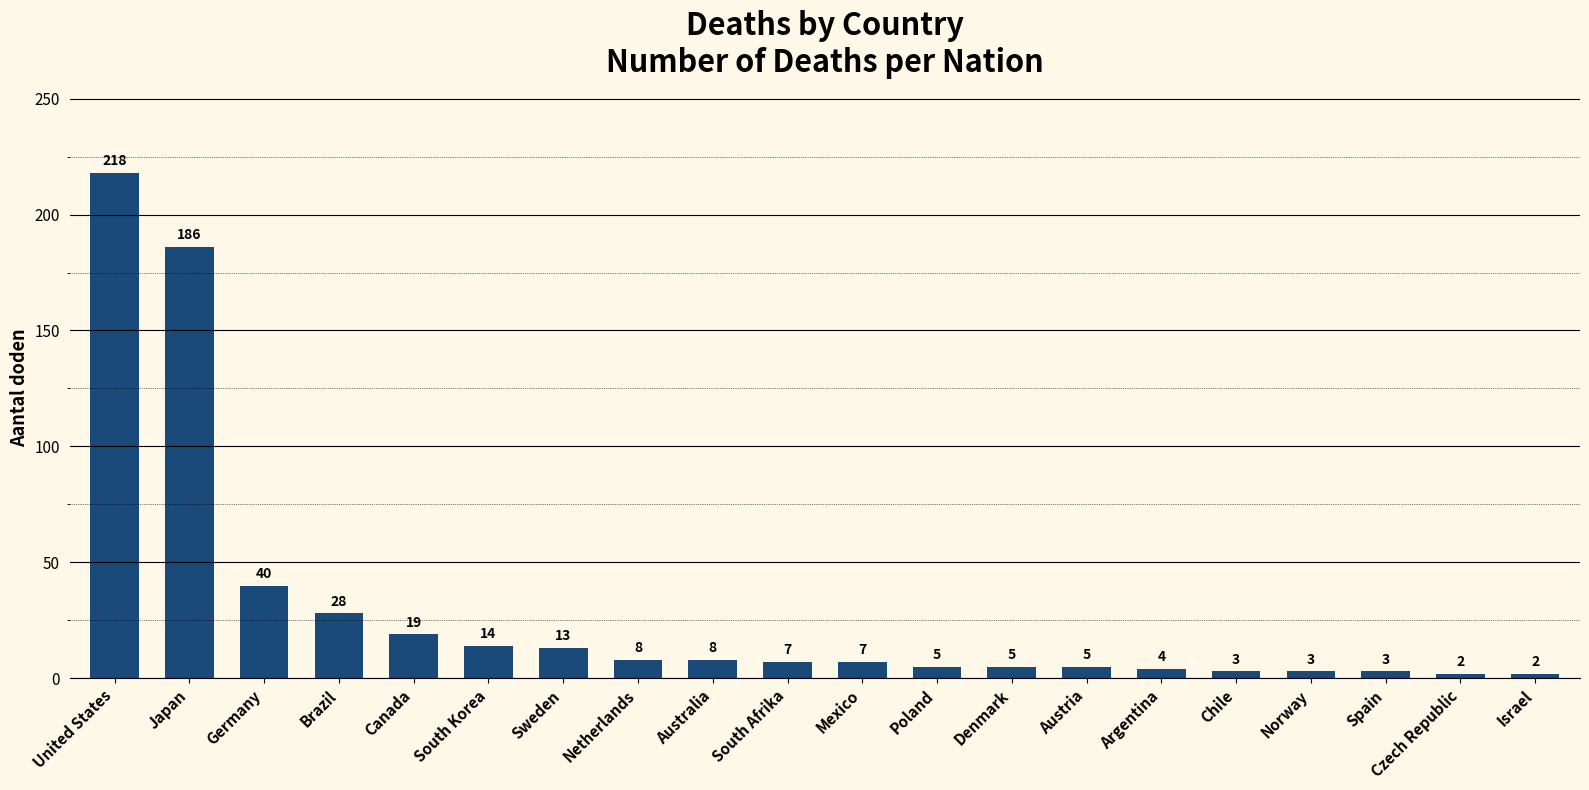

What position from the right is Israel?

1